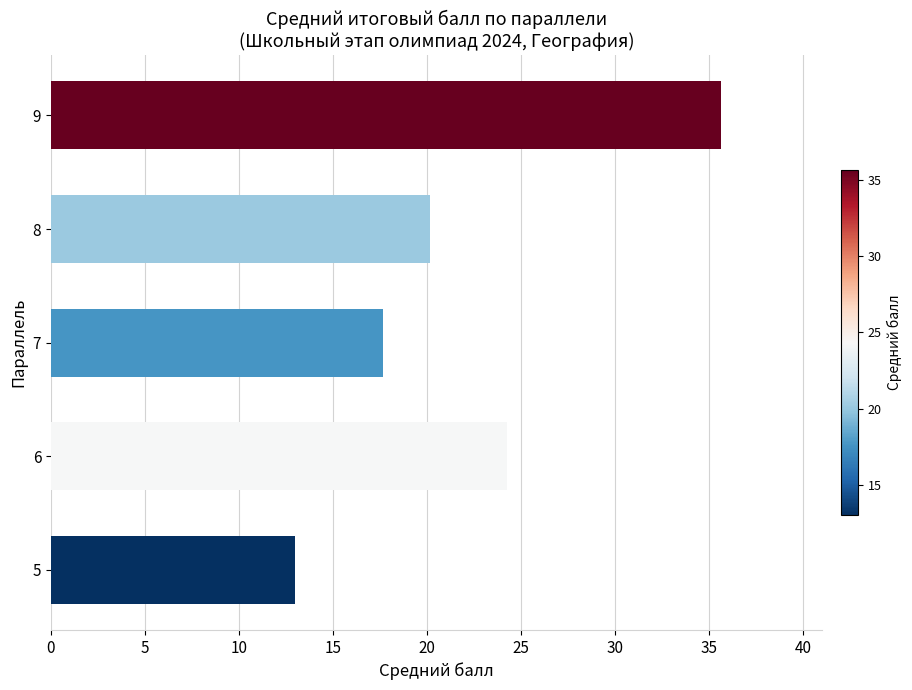

What is the approximate value at 9?

35.7